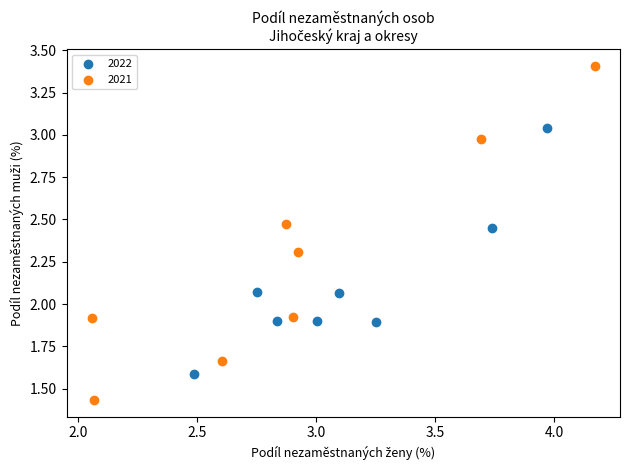

Which series reaches the maximum Y coordinate?

2021